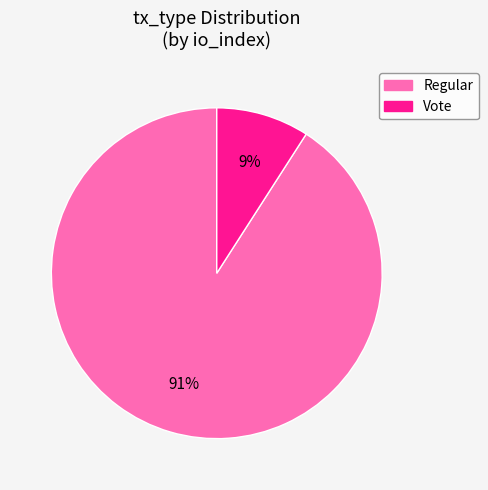

Does any single category account for the majority?

Yes